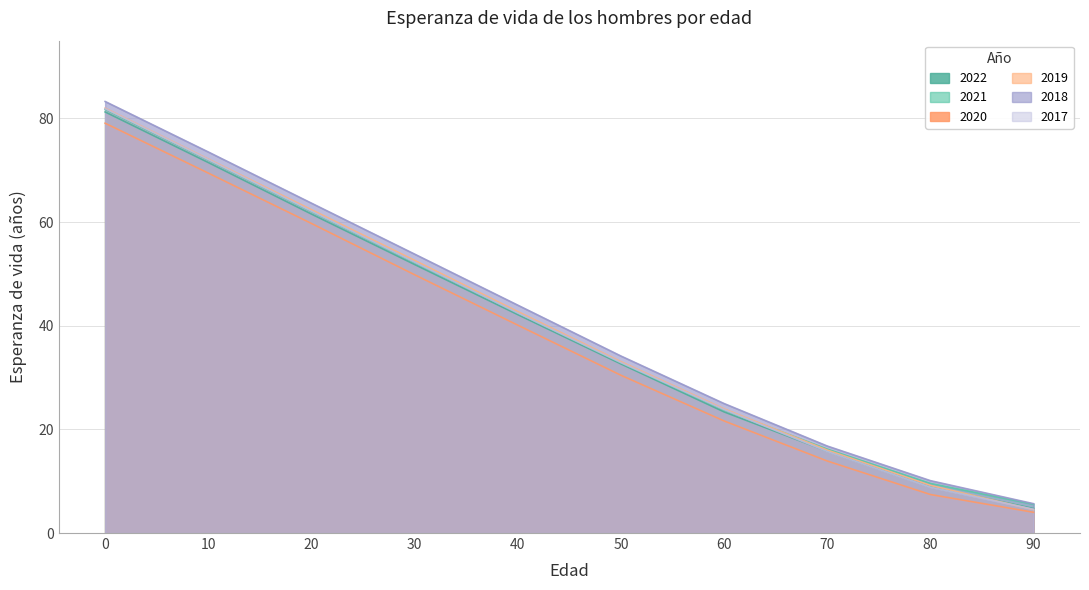

What is the value of the 2022 point at the 3rd from the left?

61.5